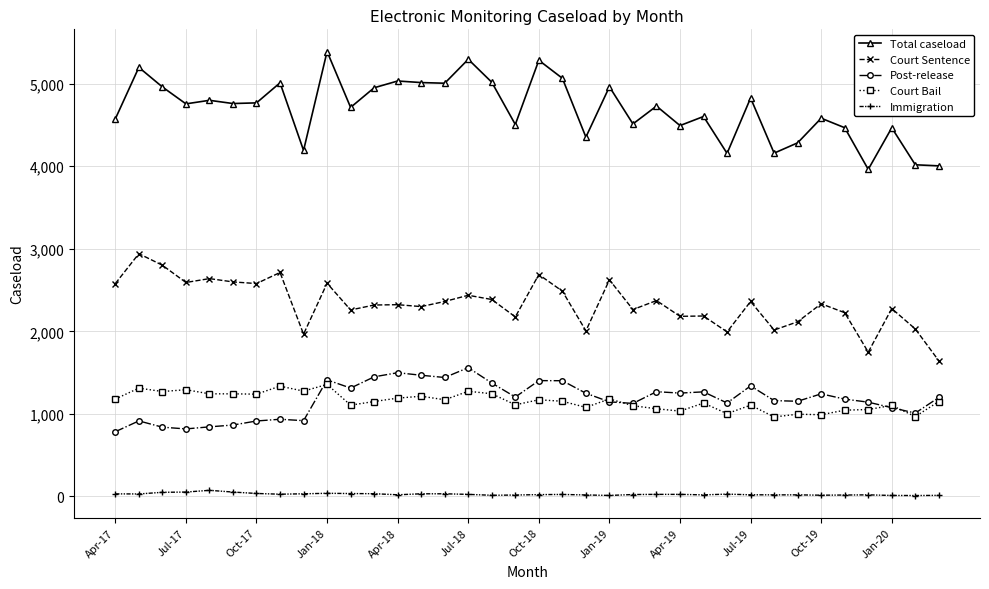

At how many categories does at least one series exceed 209?

36